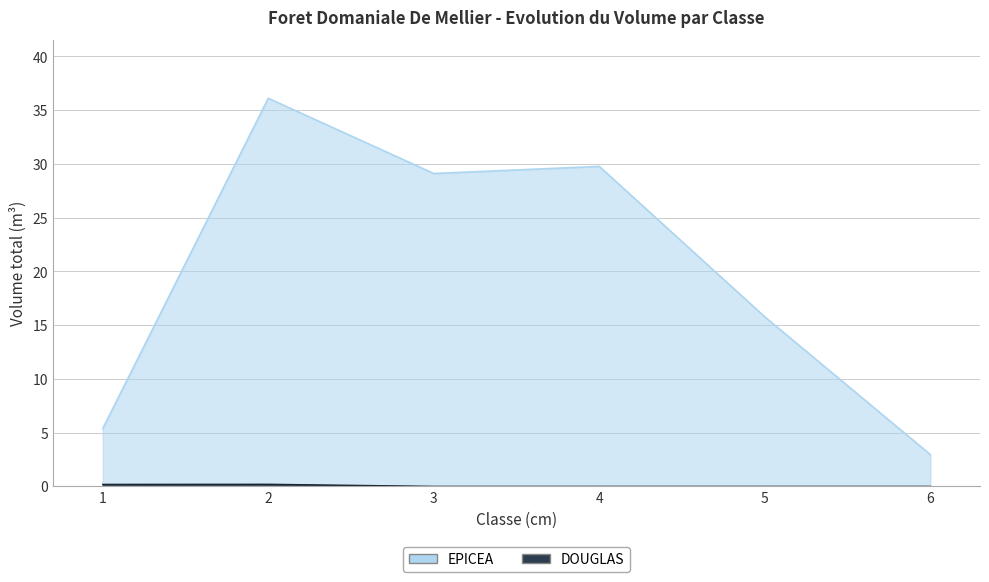

Reading left to right, what are all the values shown in this chart?

EPICEA: 1=5.4	2=36.1	3=29.1	4=29.8	5=15.8	6=3.0
DOUGLAS: 1=0.2	2=0.2	3=0.0	4=0.0	5=0.0	6=0.0